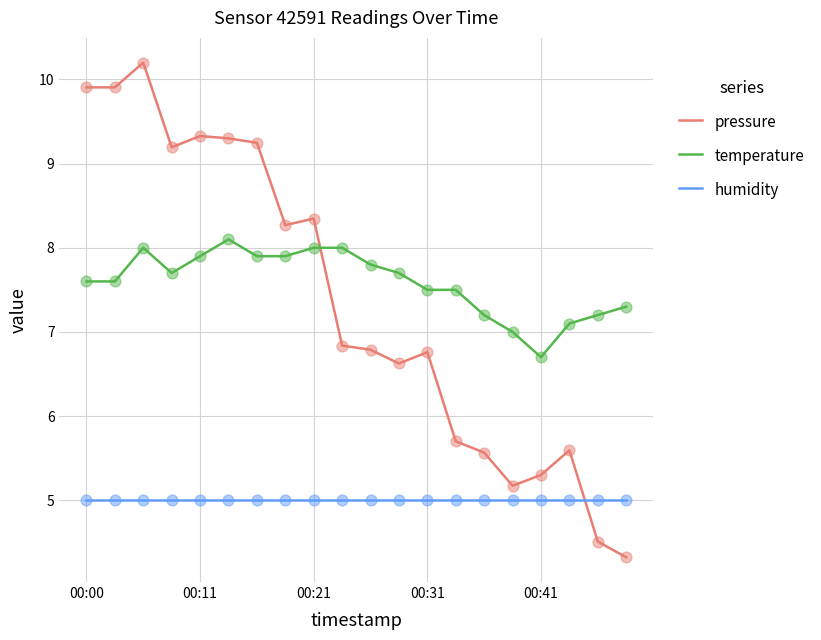

Which series has the widest spread of values?

pressure